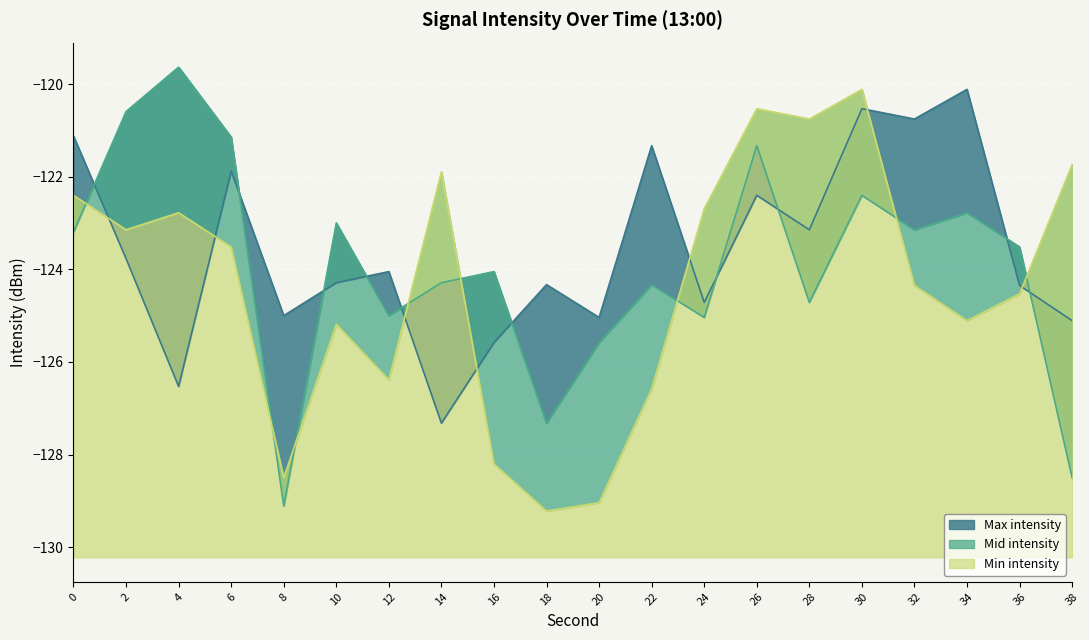

What is the lowest value of the Min intensity series?

-129.2